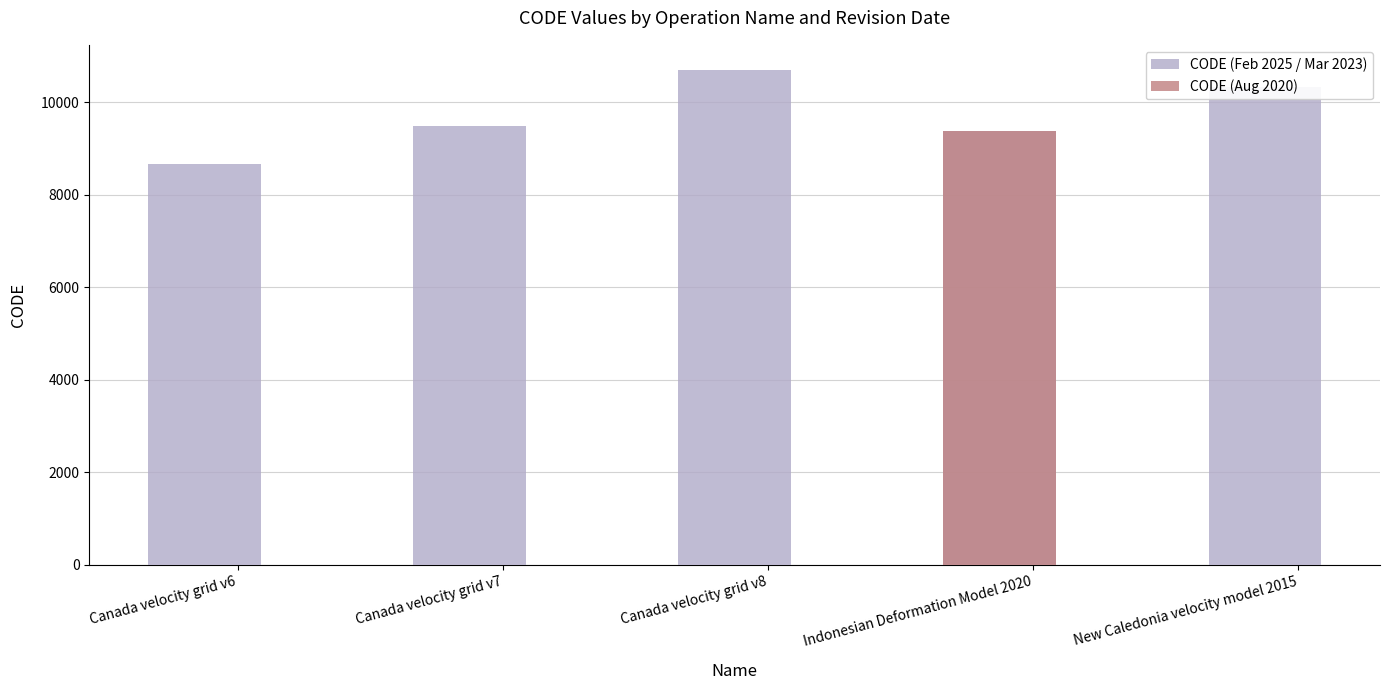

How many values exceed 9483?

2